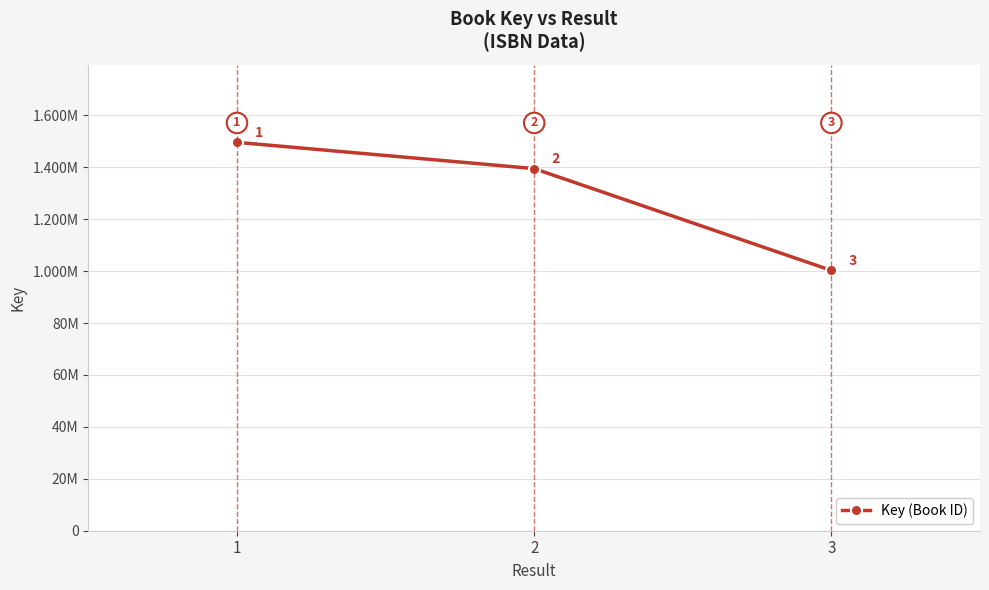

Does the chart have visible grid lines?

Yes